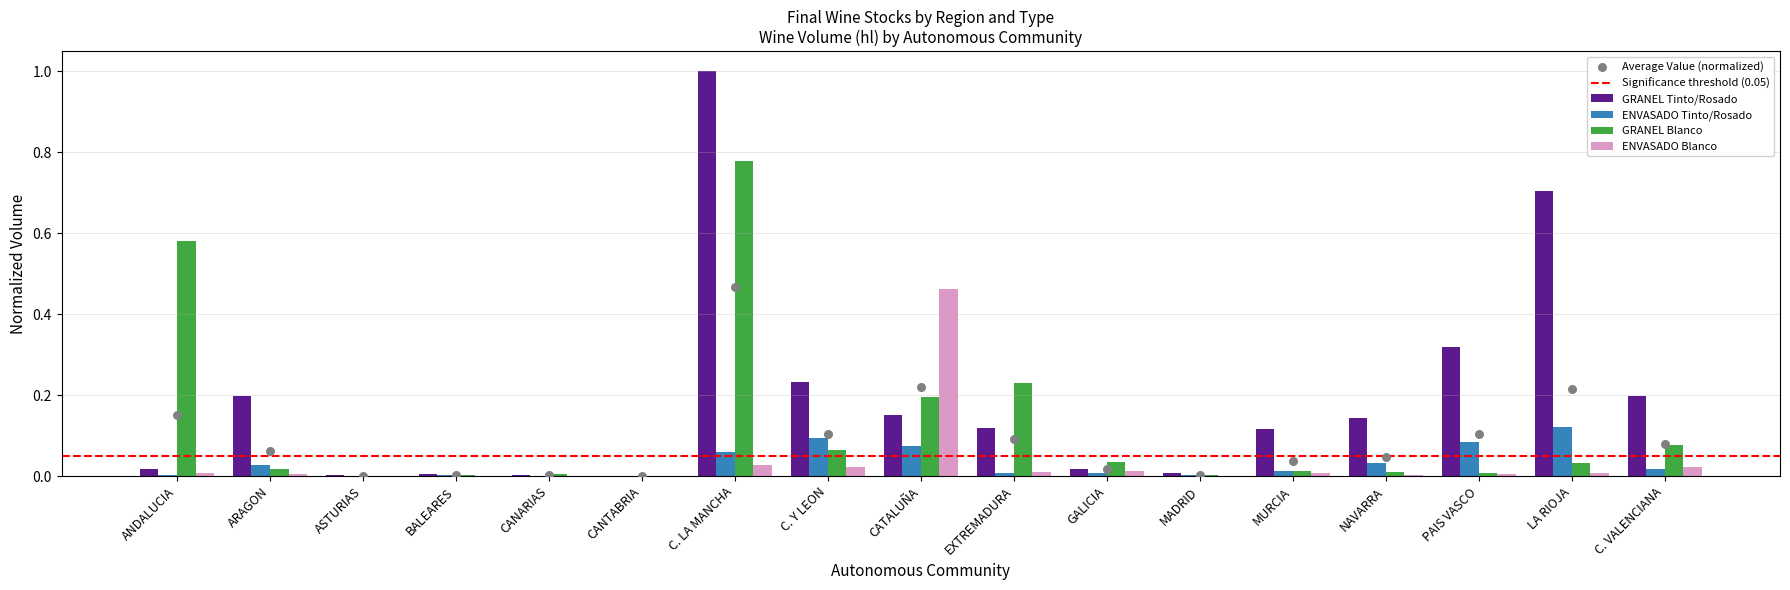

Which series has the widest spread of Y values?

GRANEL Tinto/Rosado